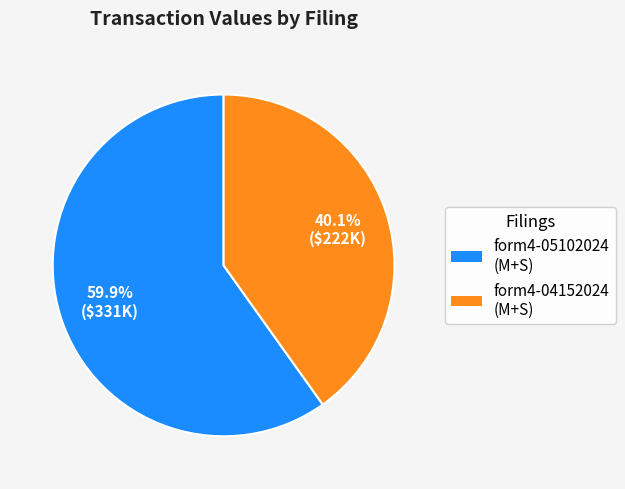

Is there any slice that represents more than half of the pie?

Yes